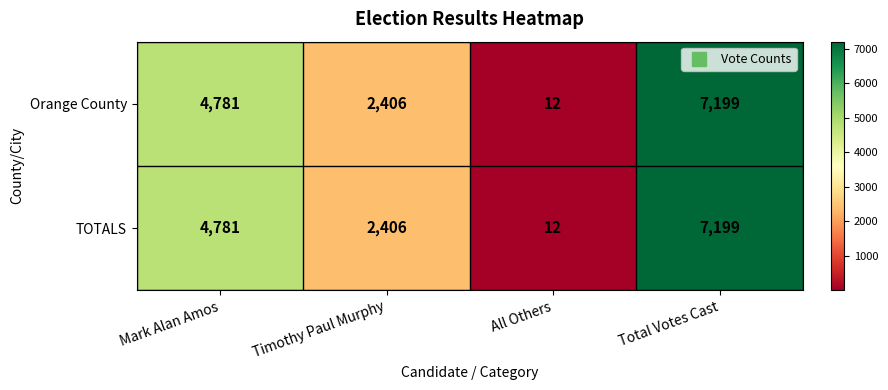

Which label corresponds to the largest value in the chart?

Total Votes Cast